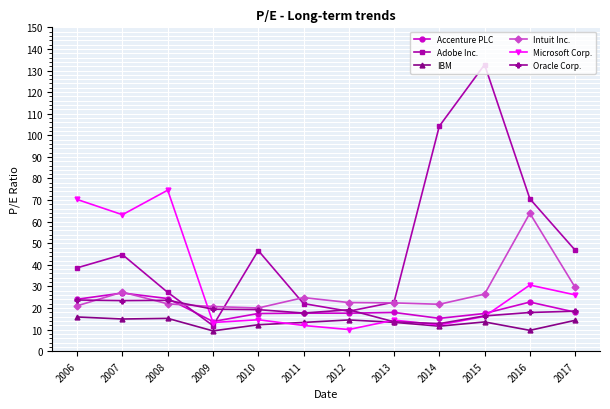

List the series in order of their peak value, highest first.

Adobe Inc., Microsoft Corp., Intuit Inc., Accenture PLC, Oracle Corp., IBM